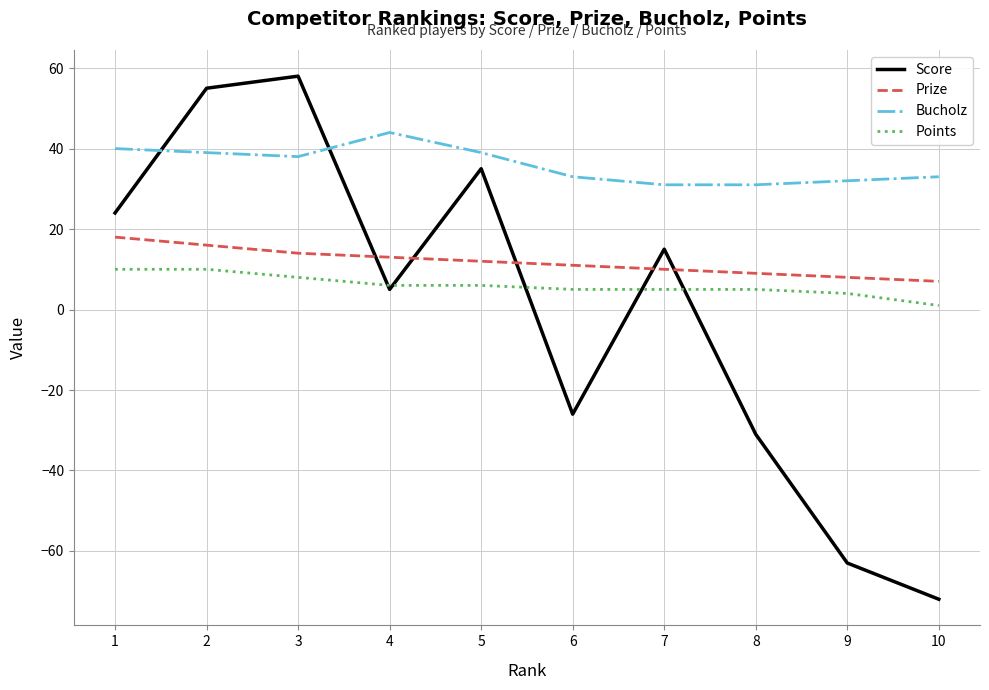

Which series has the widest spread of values?

Score